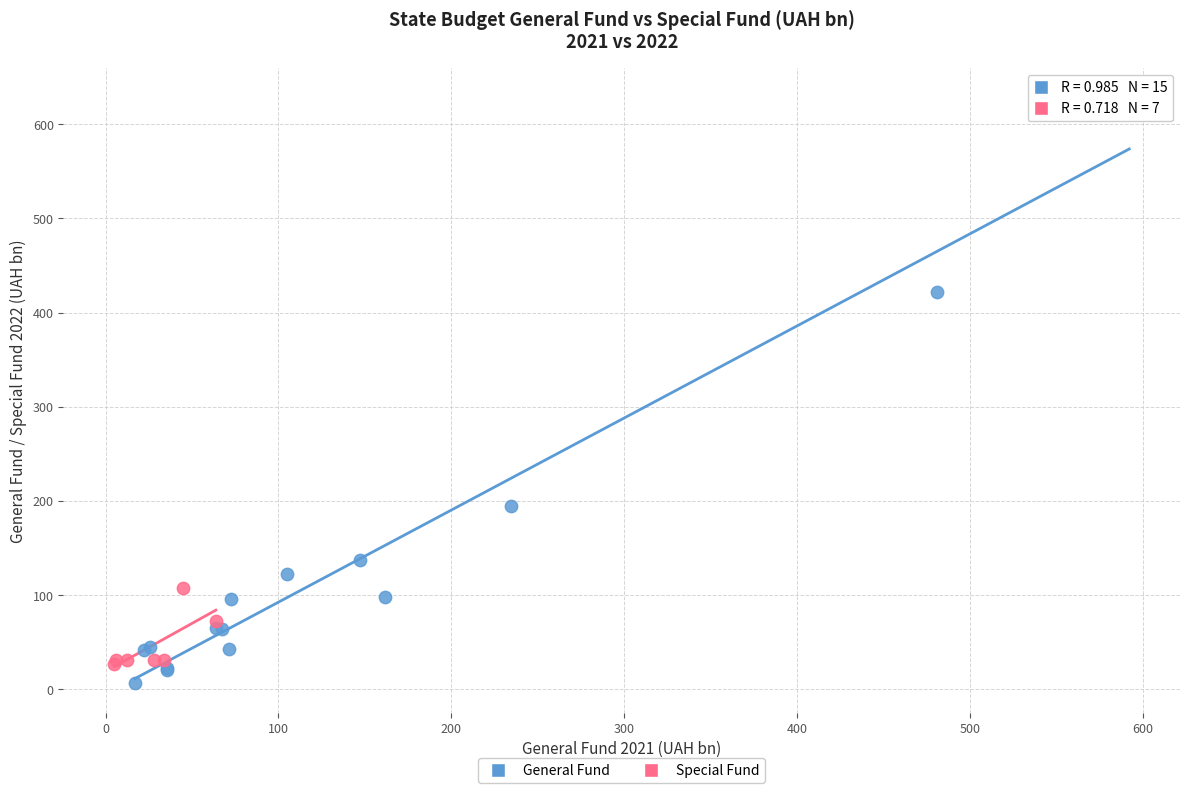

Which series reaches the maximum Y coordinate?

General Fund